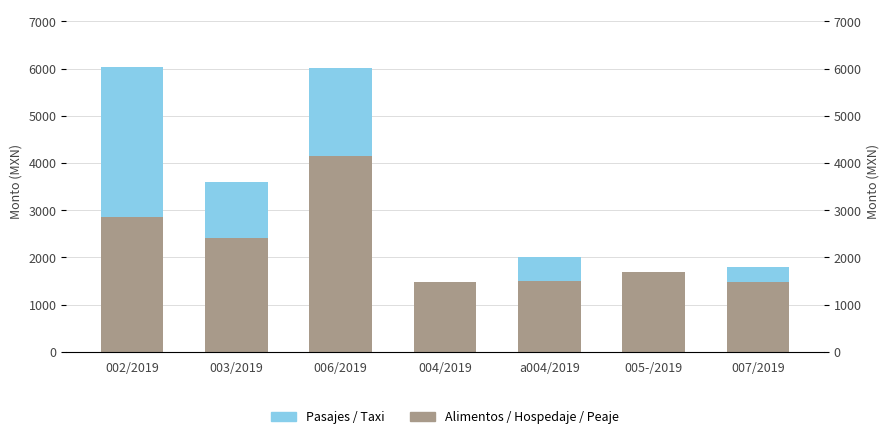

Does the chart contain stacked bars?

No